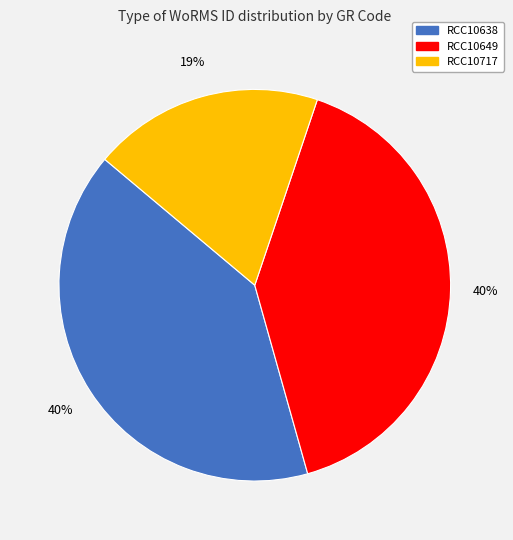

What percentage is the RCC10638 slice, to the nearest percent?

40%